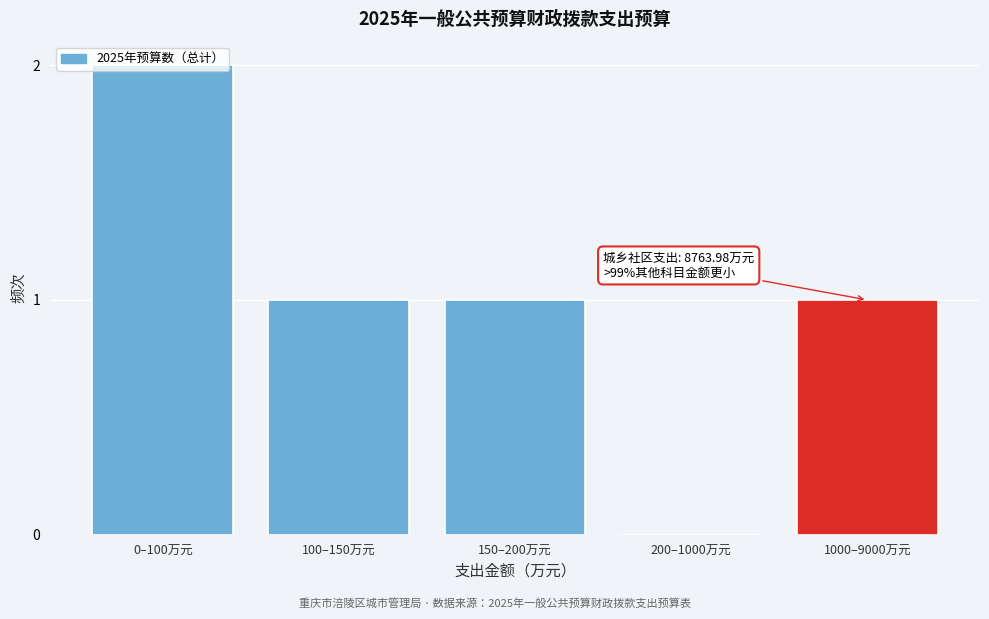

Which has a higher value, 1000–9000万元 or 0–100万元?

0–100万元